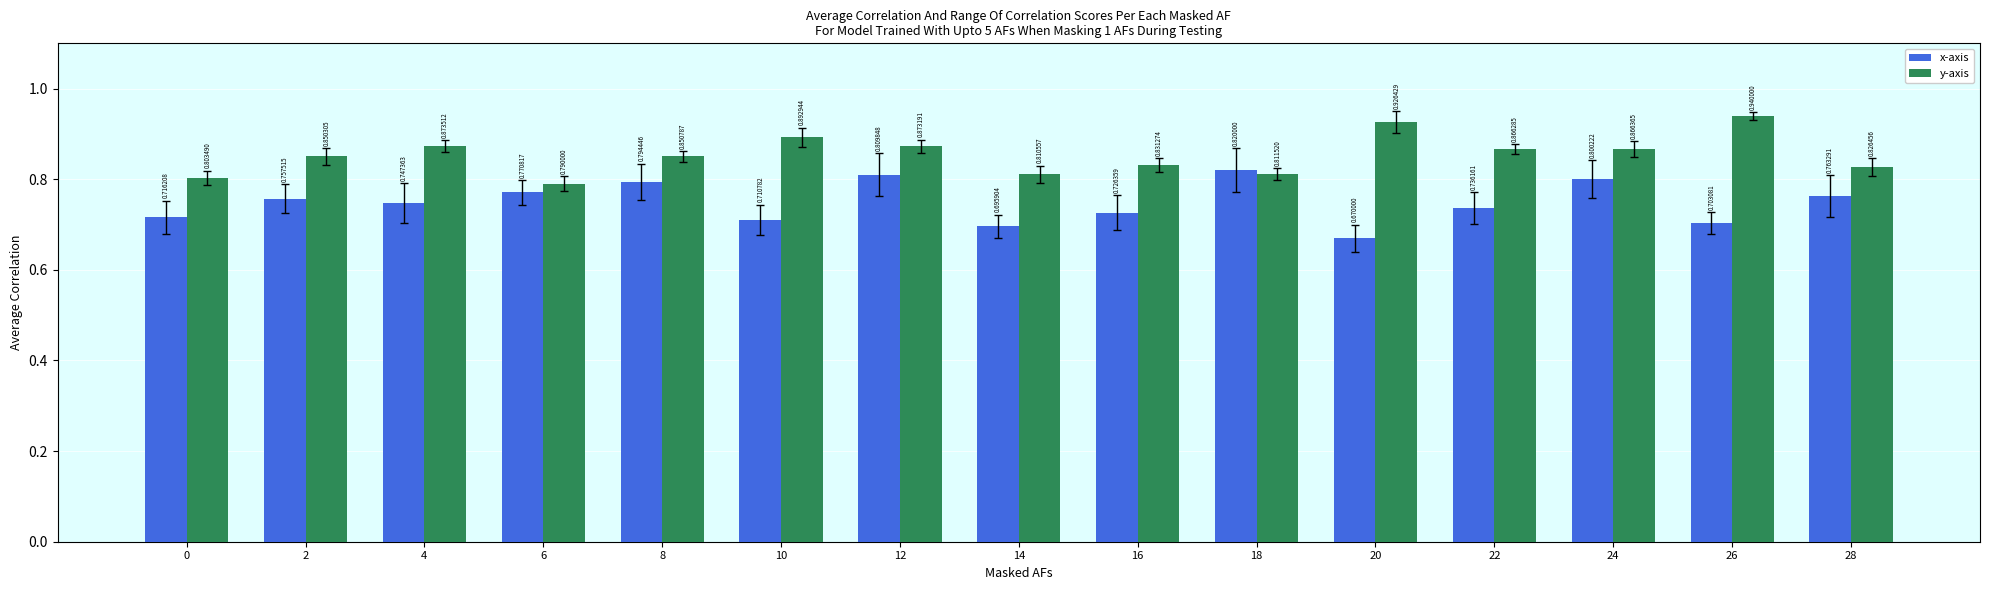

Rank the categories by x-axis value from lowest to highest.

20, 14, 26, 10, 0, 16, 22, 4, 2, 28, 6, 8, 24, 12, 18